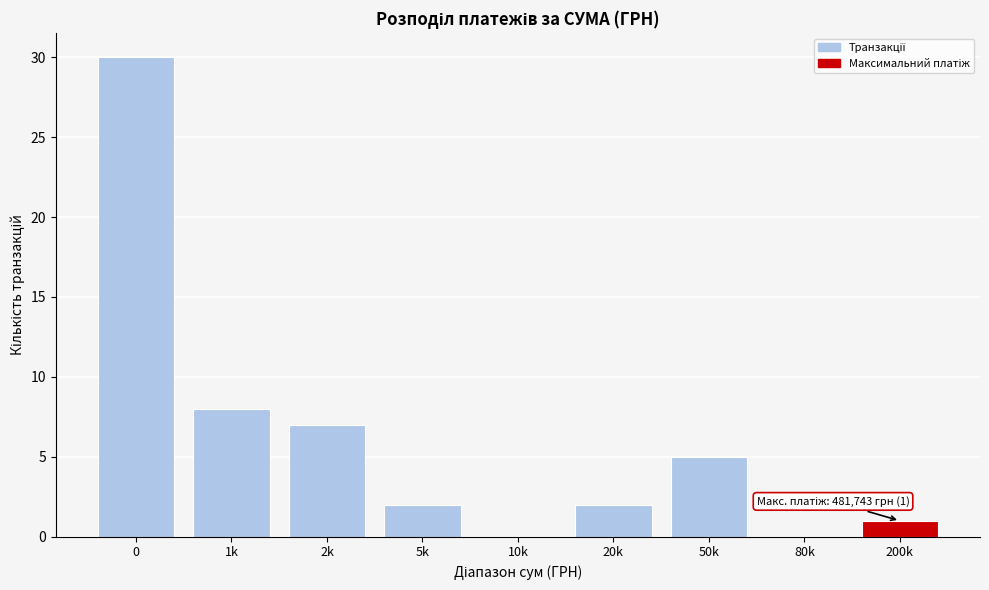

Reading left to right, transcribe all the data shown in this chart.

0=30	1k=8	2k=7	5k=2	10k=0	20k=2	50k=5	80k=0	200k=1